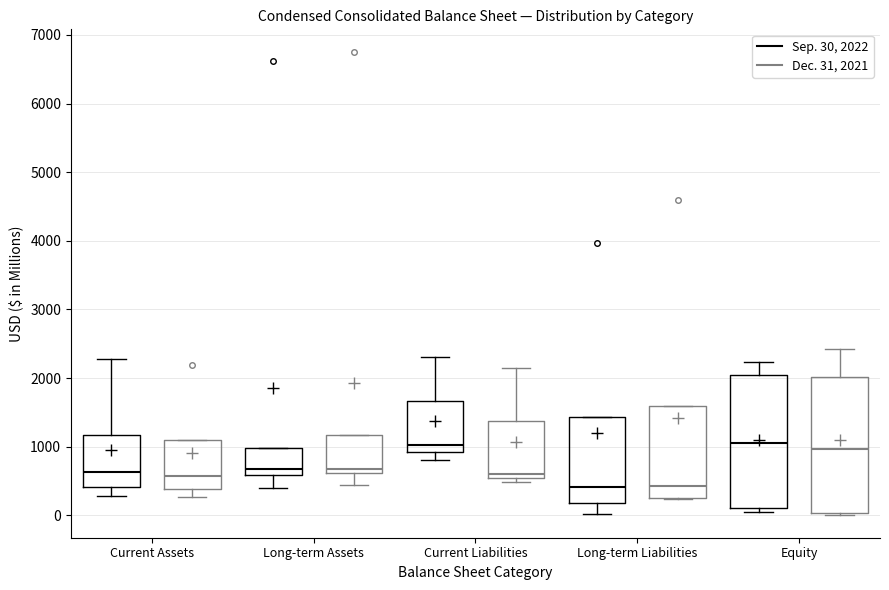

Reading left to right, read every box against the y-axis: the position of its median line, the range the box covers, and the ends of its whiskers. The values are not printed on the chart, so give them approximately, as read against the axis.

Current Assets (Sep. 30, 2022): median 600, box 400 to 1200, whiskers 300 to 2300
Current Assets (Dec. 31, 2021): median 600, box 400 to 1100, whiskers 300 to 1100
Long-term Assets (Sep. 30, 2022): median 700, box 600 to 1000, whiskers 400 to 1000
Long-term Assets (Dec. 31, 2021): median 700, box 600 to 1200, whiskers 400 to 1200
Current Liabilities (Sep. 30, 2022): median 1000, box 900 to 1700, whiskers 800 to 2300
Current Liabilities (Dec. 31, 2021): median 600, box 500 to 1400, whiskers 500 (just below the box's lower edge) to 2100
Long-term Liabilities (Sep. 30, 2022): median 400, box 200 to 1400, whiskers 0 to 1400
Long-term Liabilities (Dec. 31, 2021): median 400, box 300 to 1600, whiskers 200 to 1600
Equity (Sep. 30, 2022): median 1100, box 100 to 2000, whiskers 100 (just below the box's lower edge) to 2200
Equity (Dec. 31, 2021): median 1000, box 0 to 2000, whiskers 0 (just below the box's lower edge) to 2400